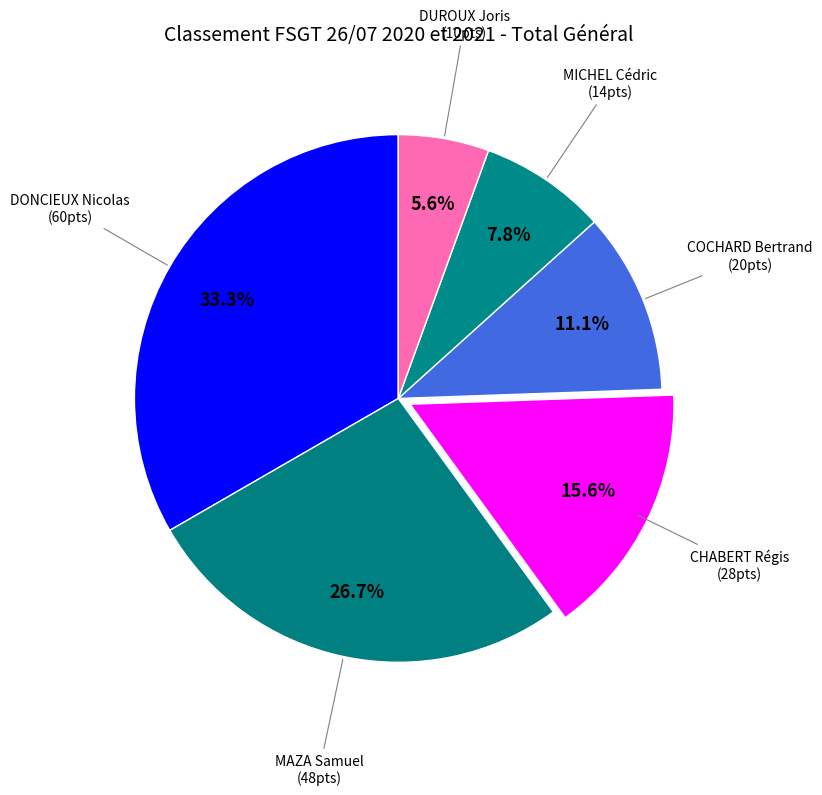

Between MICHEL Cédric and DUROUX Joris, which is larger?

MICHEL Cédric